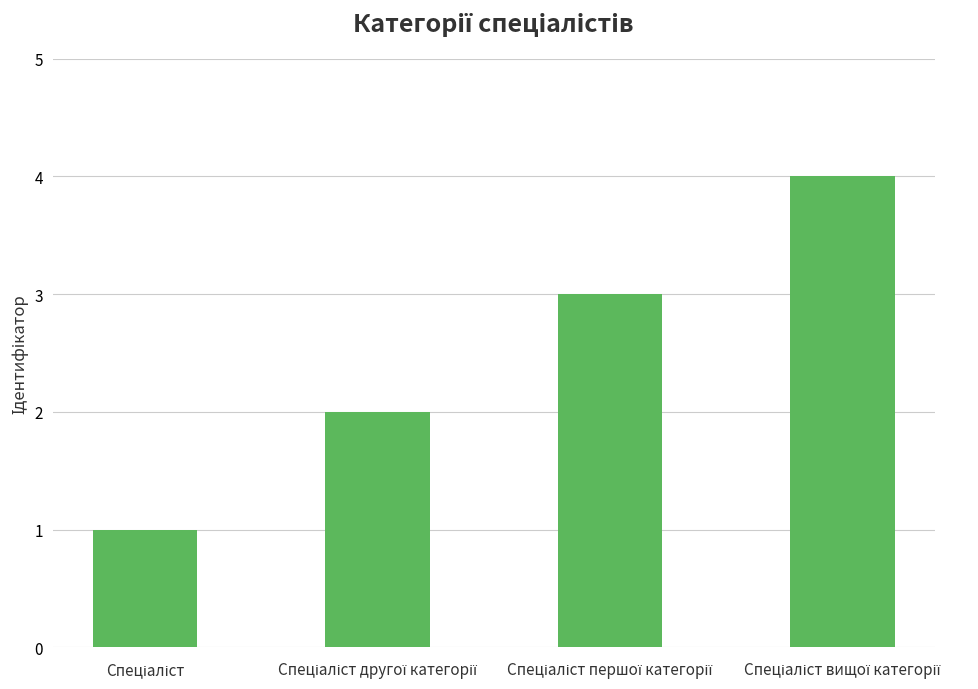

How many bars are there in total?

4